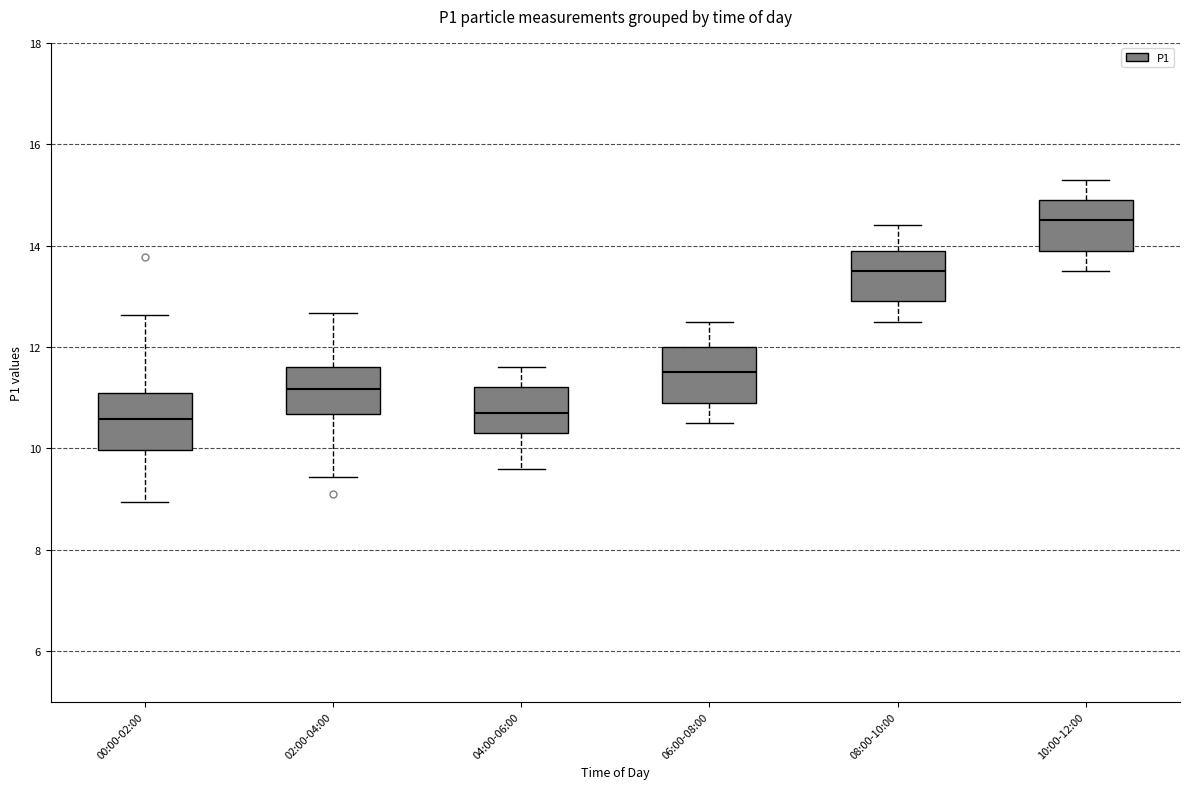

Reading left to right, transcribe this box plot: for each box, give where its median line is, the range the box spans, and where its two whiskers end, as read against the y-axis. The values are not printed on the chart, so give them approximately, as read against the axis.

00:00-02:00: median 10.6, box 10.0 to 11.2, whiskers 9.0 to 12.6
02:00-04:00: median 11.2, box 10.6 to 11.6, whiskers 9.4 to 12.6
04:00-06:00: median 10.8, box 10.4 to 11.2, whiskers 9.6 to 11.6
06:00-08:00: median 11.6, box 11.0 to 12.0, whiskers 10.6 to 12.6
08:00-10:00: median 13.6, box 13.0 to 14.0, whiskers 12.6 to 14.4
10:00-12:00: median 14.6, box 14.0 to 15.0, whiskers 13.6 to 15.4